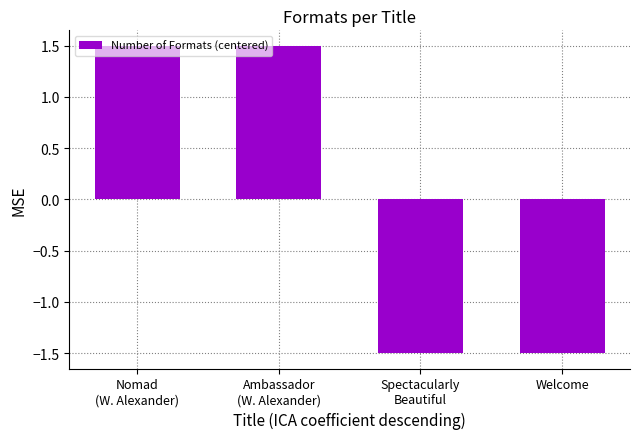

The chart shows a value of 2.3 at Nomad
(W. Alexander). True or false?

False